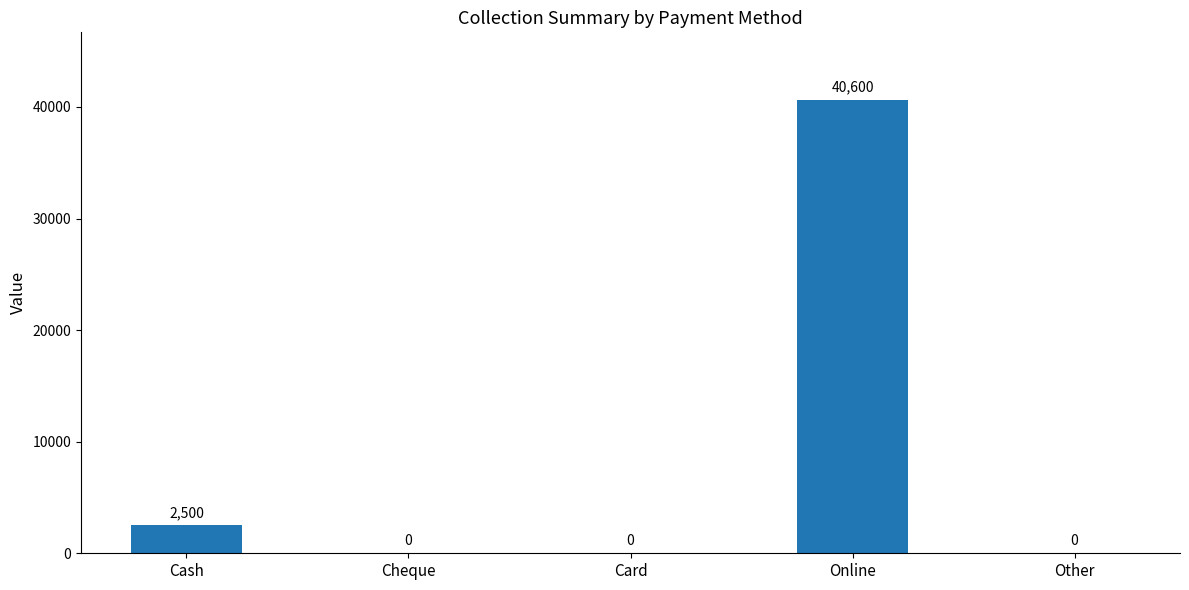

Which has a higher value, Cheque or Online?

Online